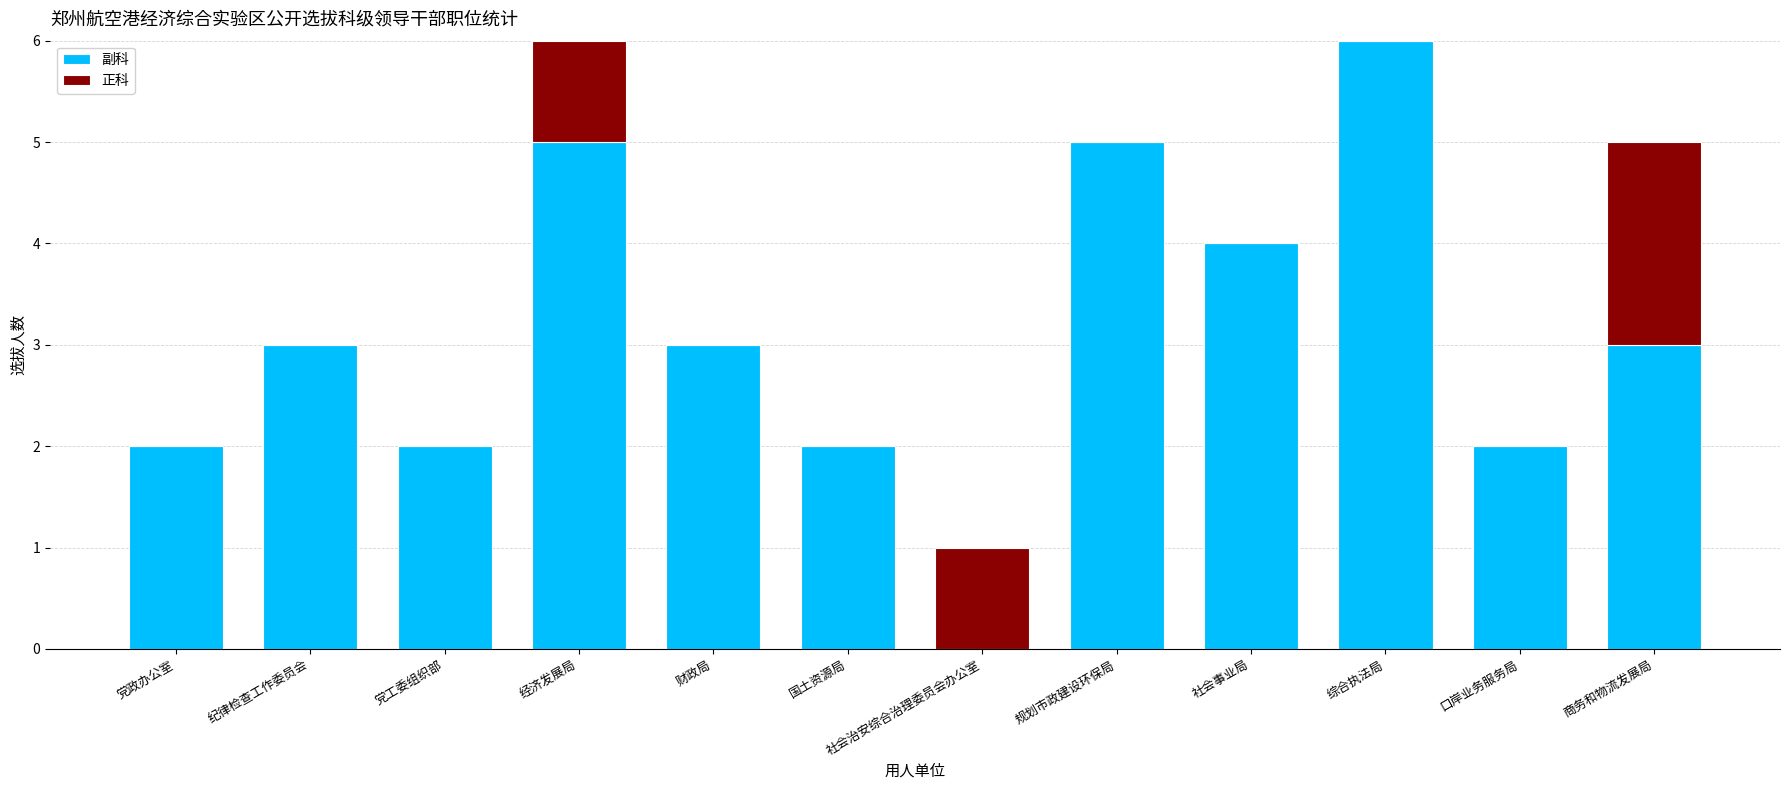

What is the highest value of the 副科 series?

6